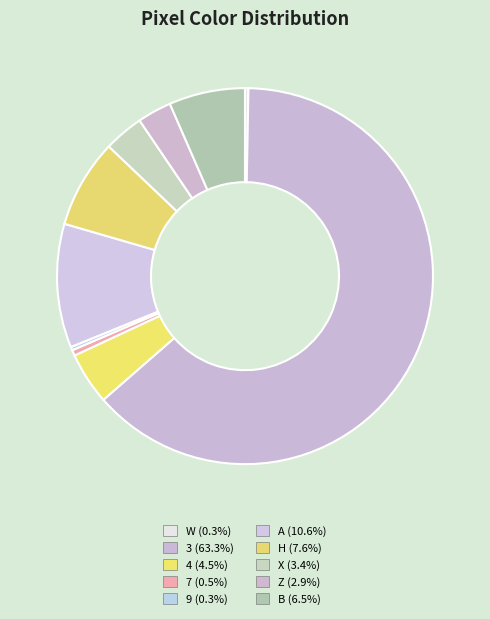

What is the smallest slice in the pie chart?

W